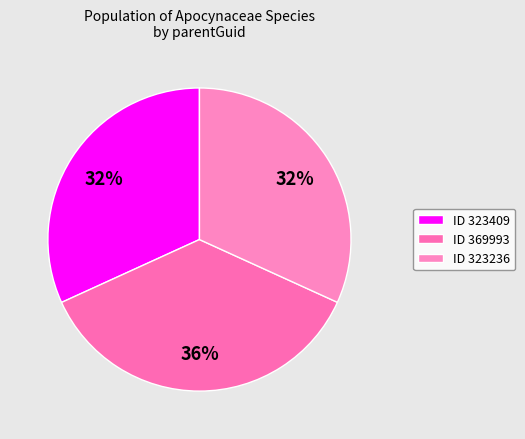

What is the largest slice in the pie chart?

ID 369993